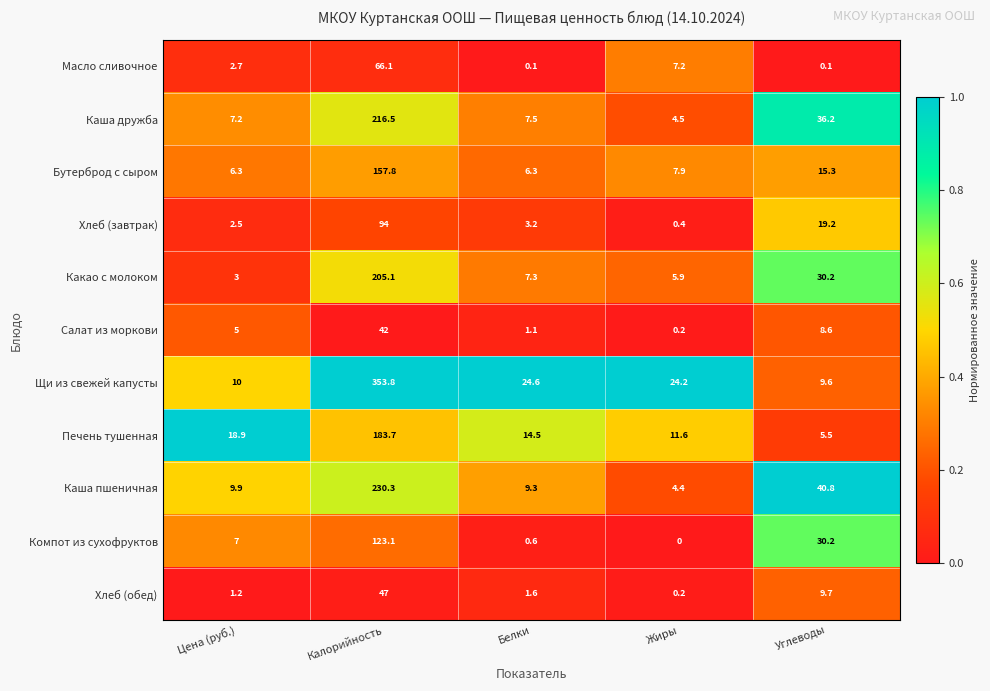

What is the average value of the Щи из свежей капусты series?

84.4